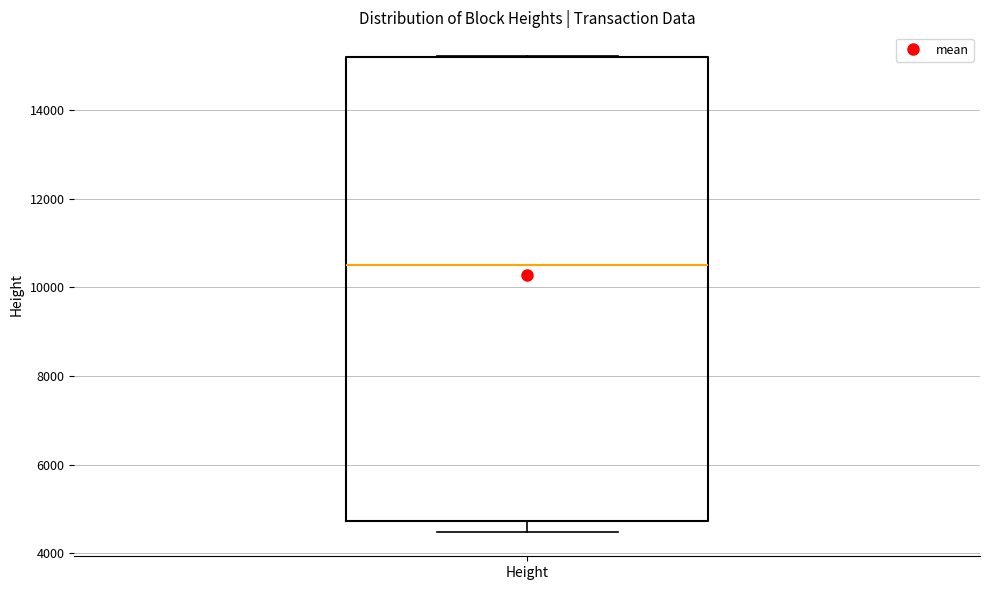

Where is the lower edge of the box for Height on the y-axis? The values are not printed on the chart, so give them approximately, as read against the axis.

4800